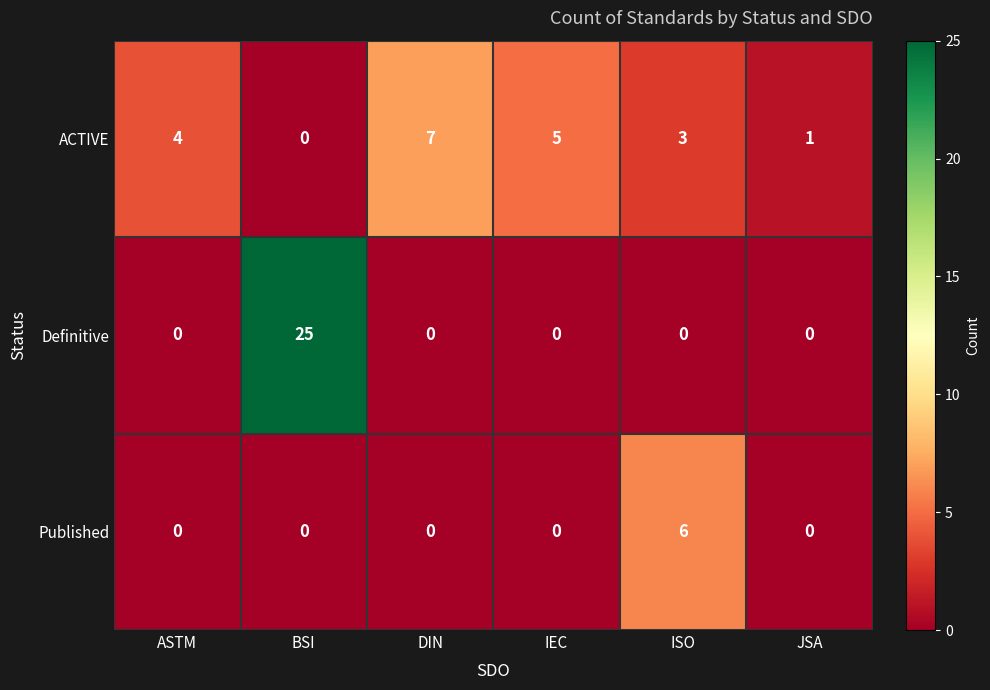

Which label corresponds to the largest value in the chart?

BSI